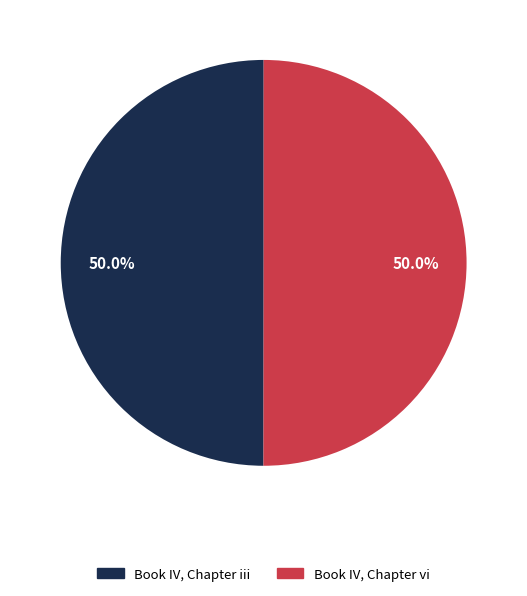

To the nearest percent, what portion does Book IV, Chapter iii represent?

50%